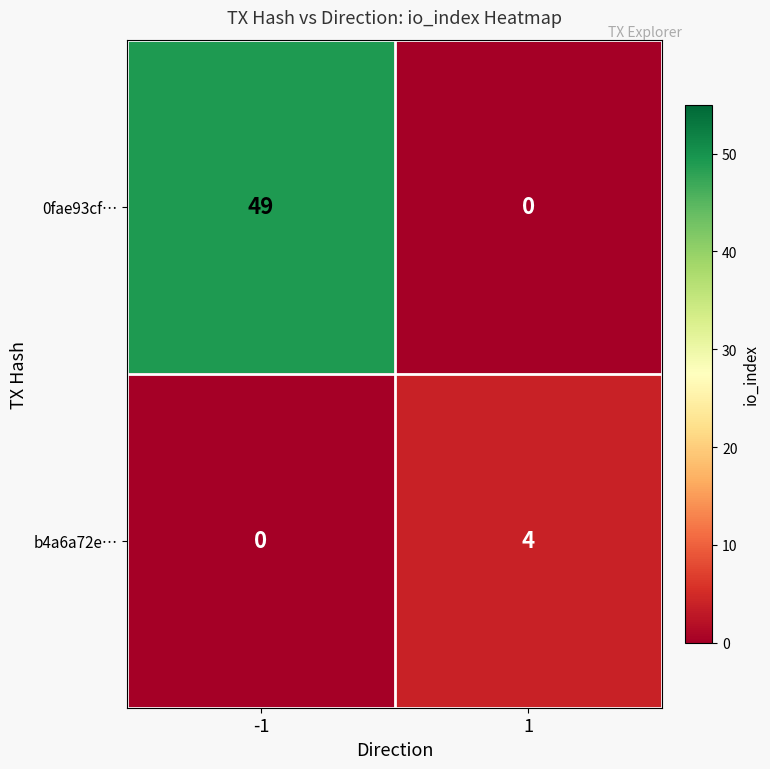

What value does the b4a6a72e… series have at 1?

4